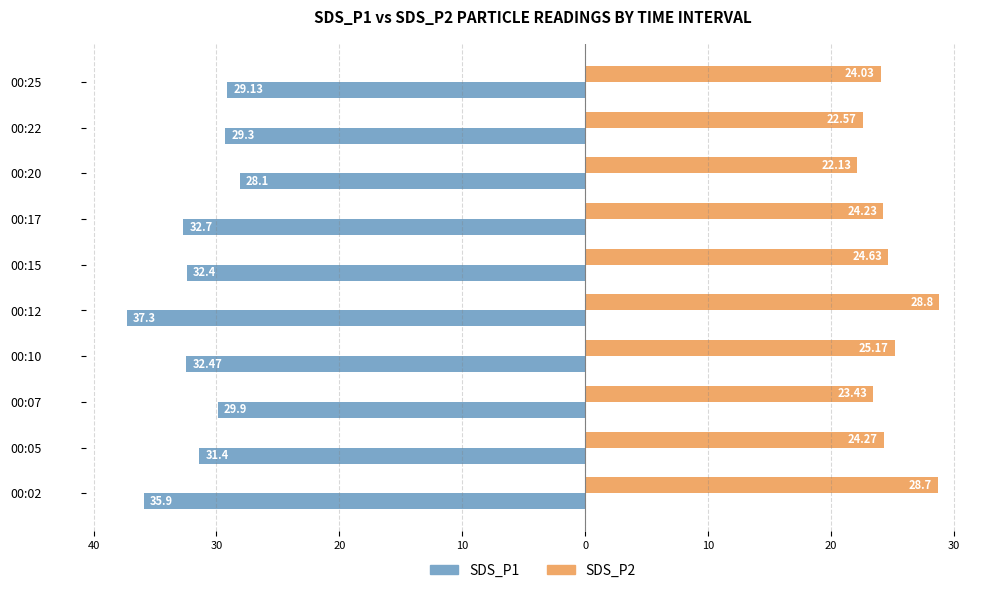

What are all the series names shown in the legend?

SDS_P1, SDS_P2